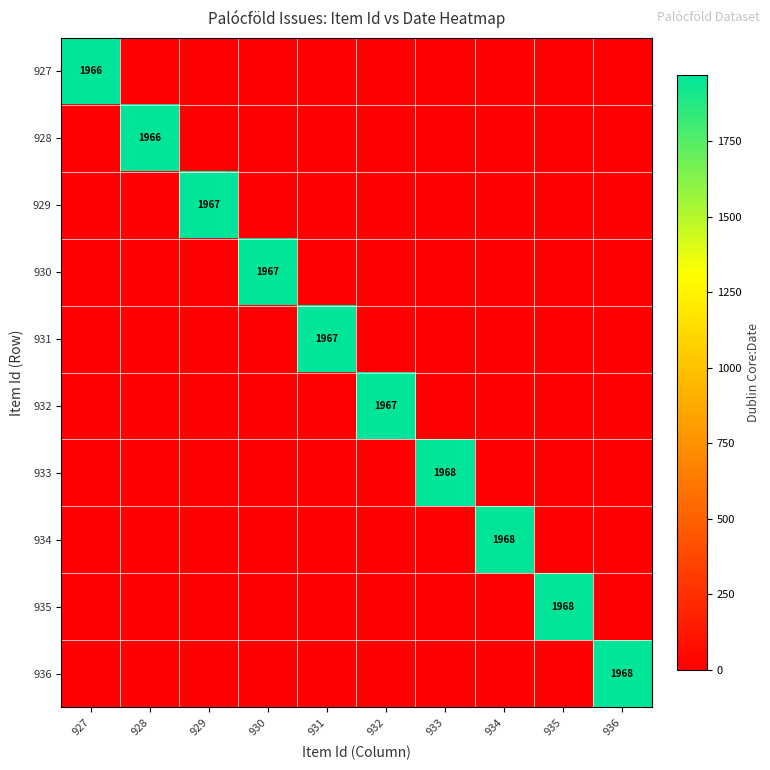

The value of 936 at 936 is 3365. True or false?

False